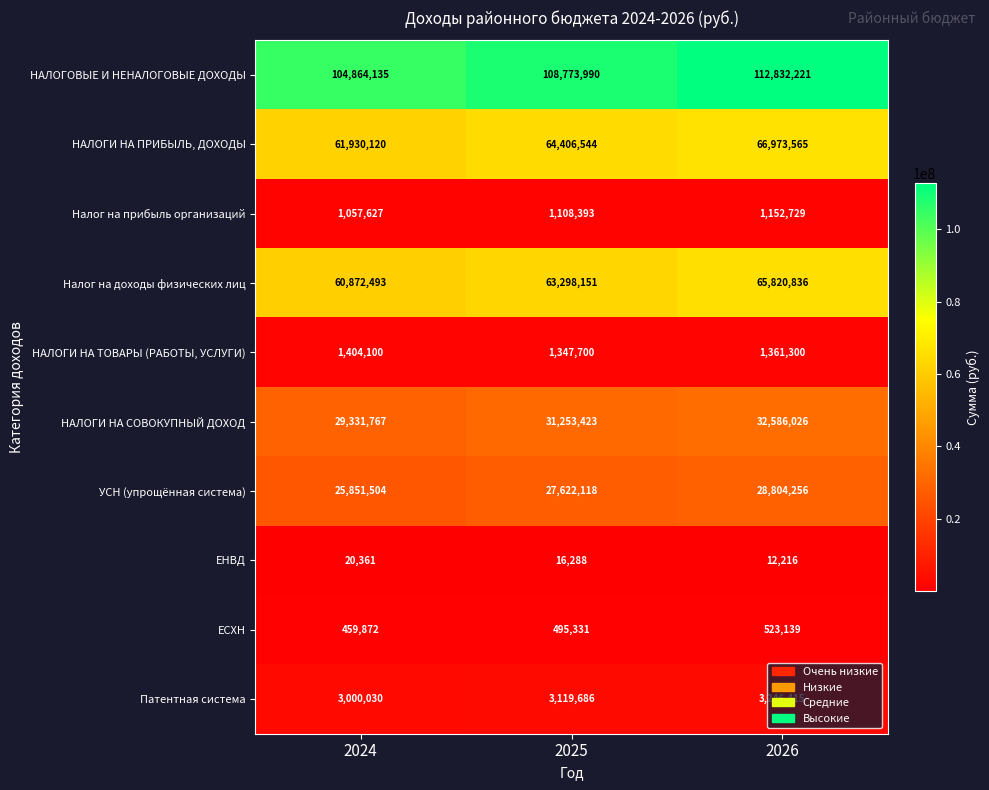

Which series changed the most between 2024 and 2026?

НАЛОГОВЫЕ И НЕНАЛОГОВЫЕ ДОХОДЫ